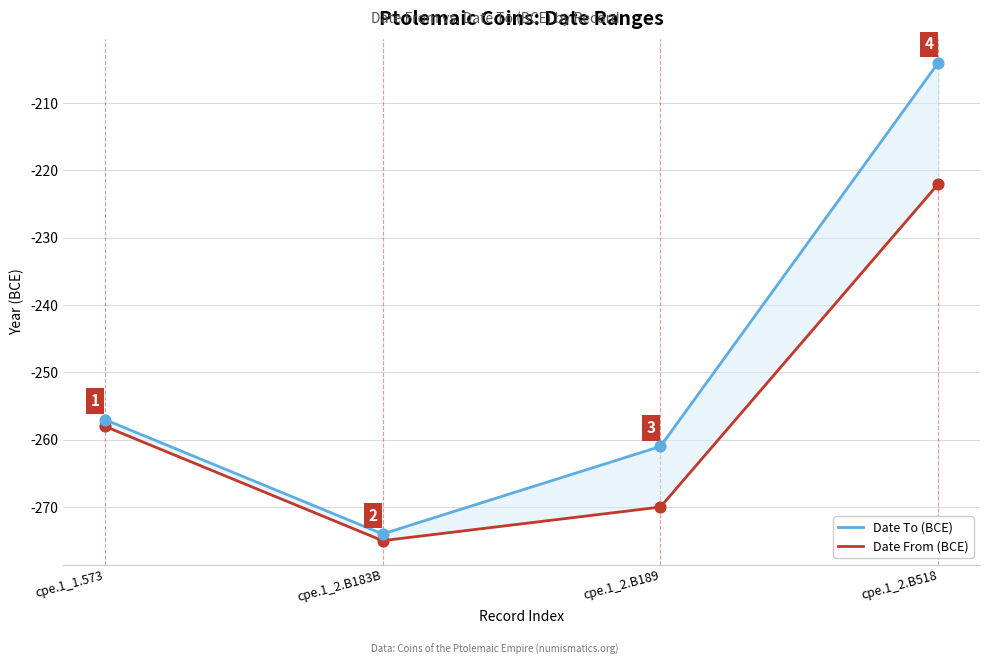

Which series has the widest spread of Y values?

Date To (BCE)